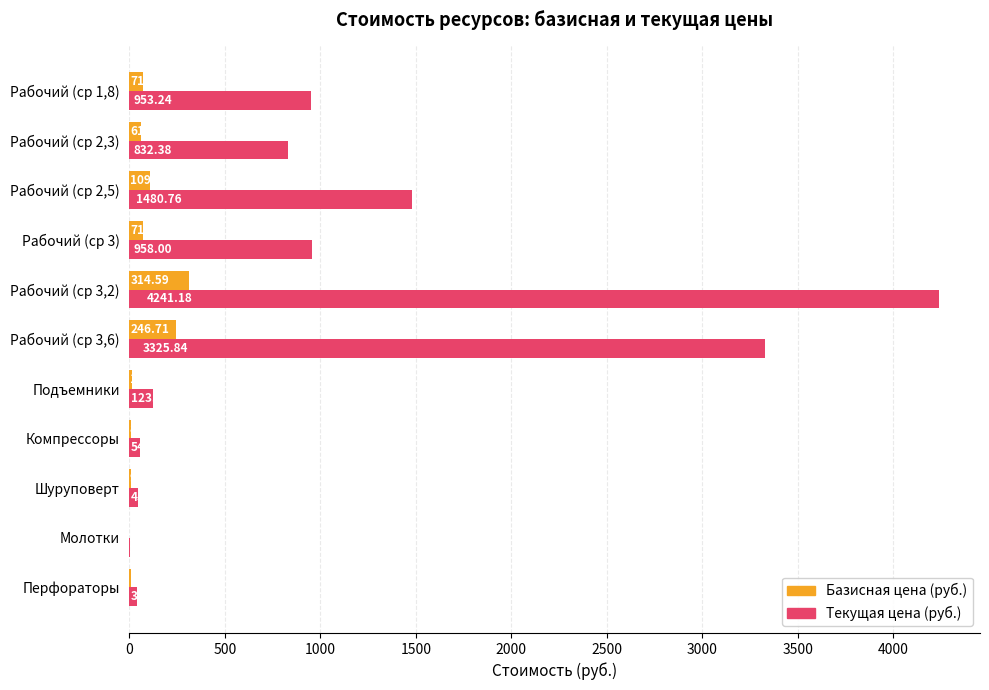

How many data points does each series have?

11